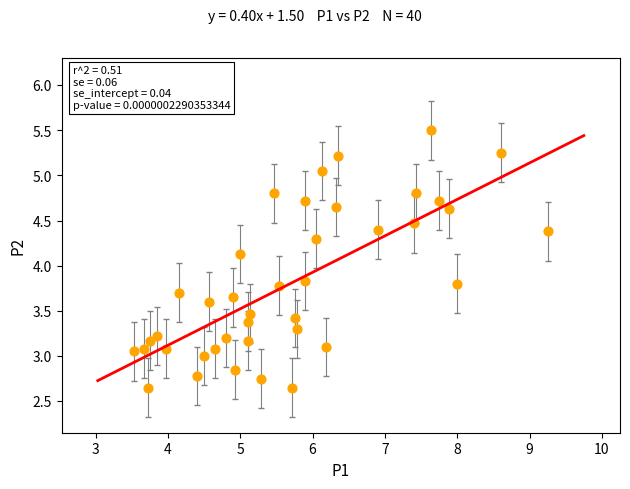

What is the range of X values (max minus min)?

5.7